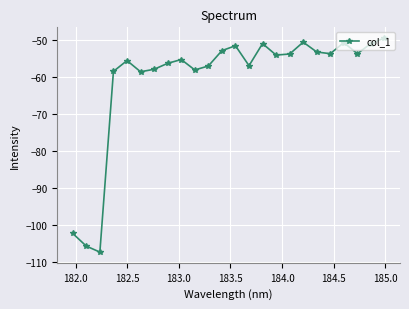

What is the difference between the maximum and minimum values?

57.7